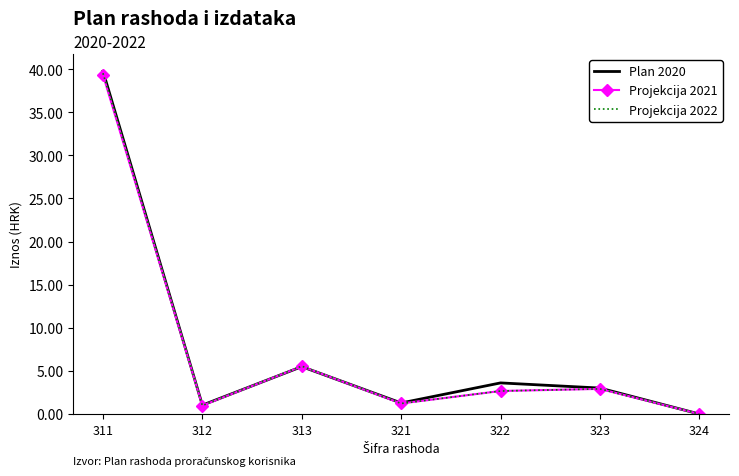

Which series has the widest spread of values?

Plan 2020